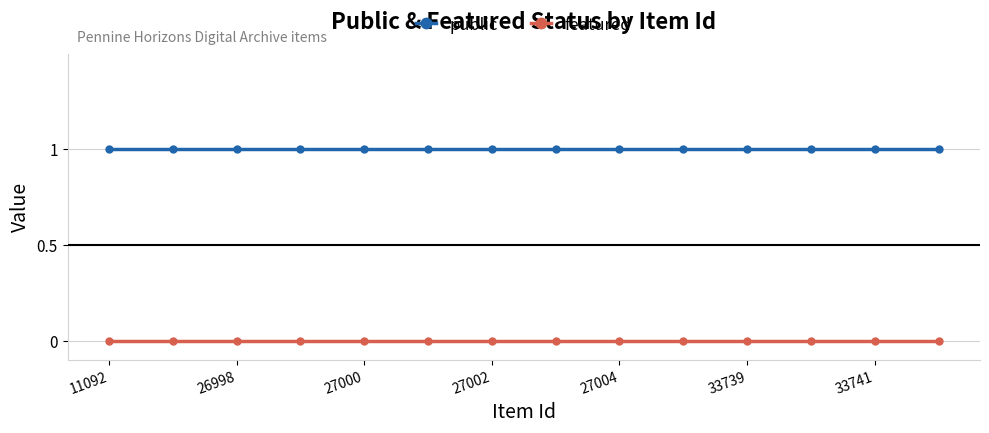

What is the maximum value shown in the chart?

1